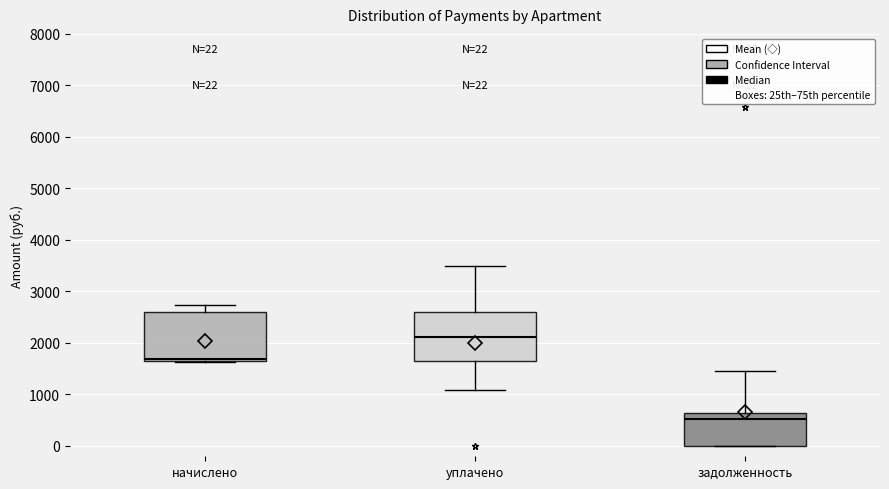

Which box's median line is the lowest?

задолженность